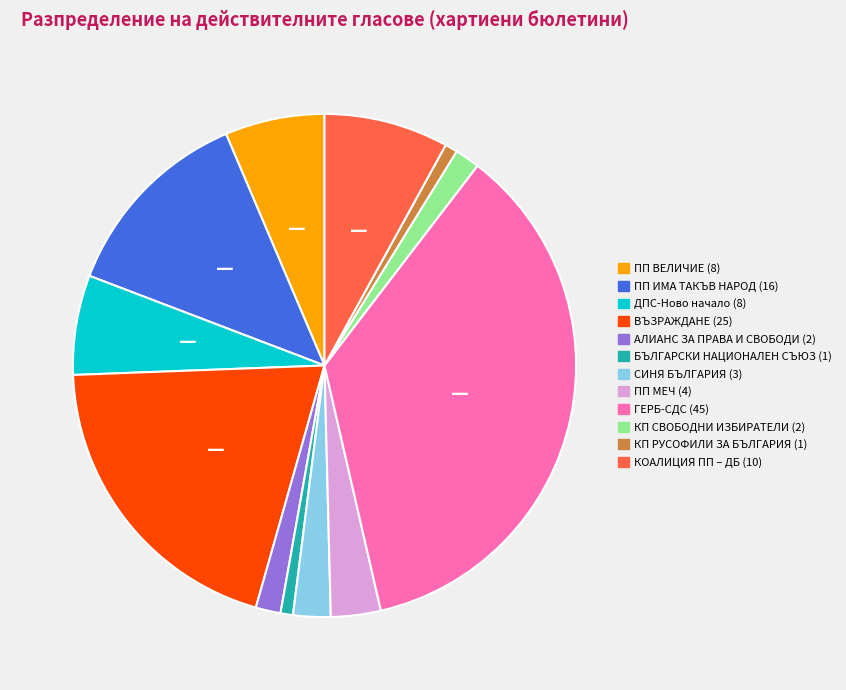

Which category has the biggest portion of the pie?

ГЕРБ-СДС